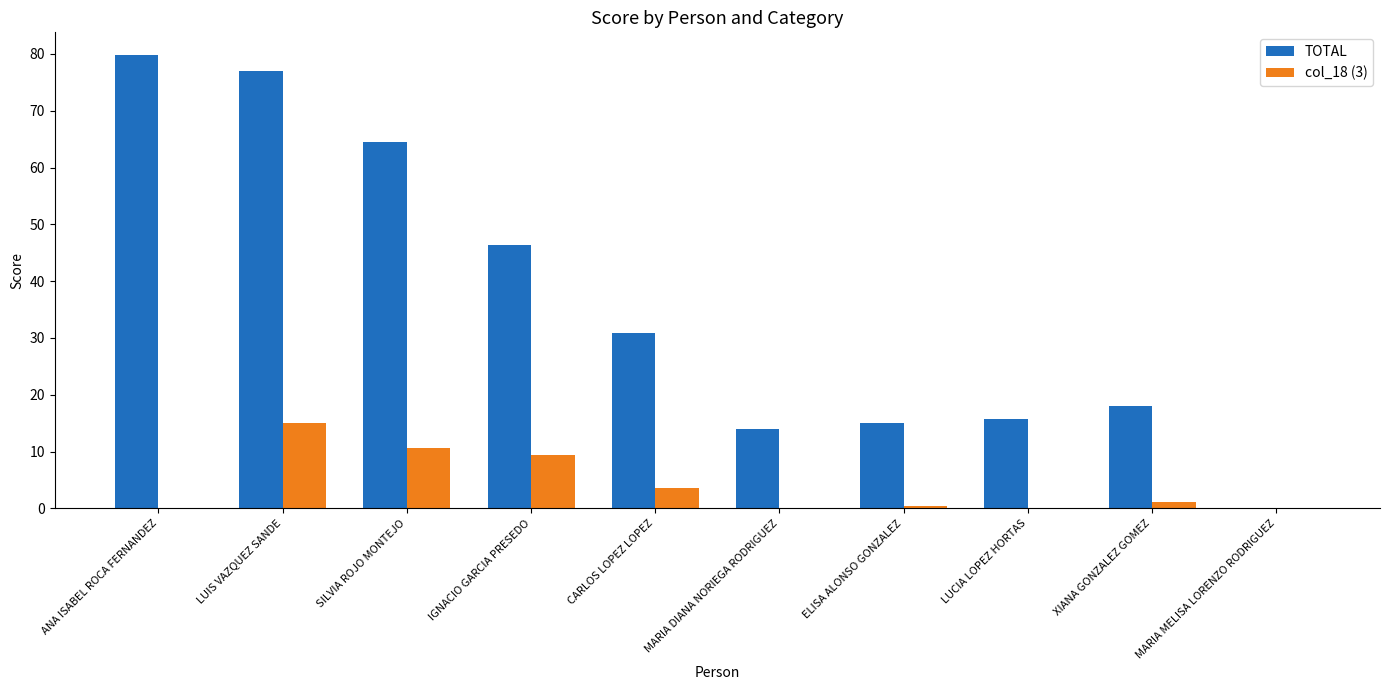

What is the difference between the col_18 (3) values at XIANA GONZALEZ GOMEZ and CARLOS LOPEZ LOPEZ?

2.5